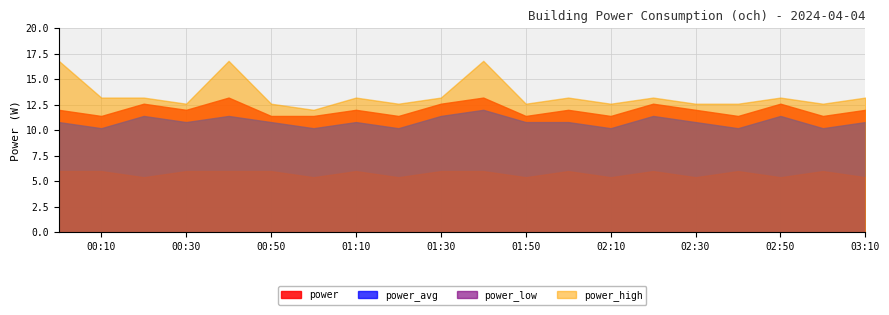

Which series has the widest spread of values?

power_high